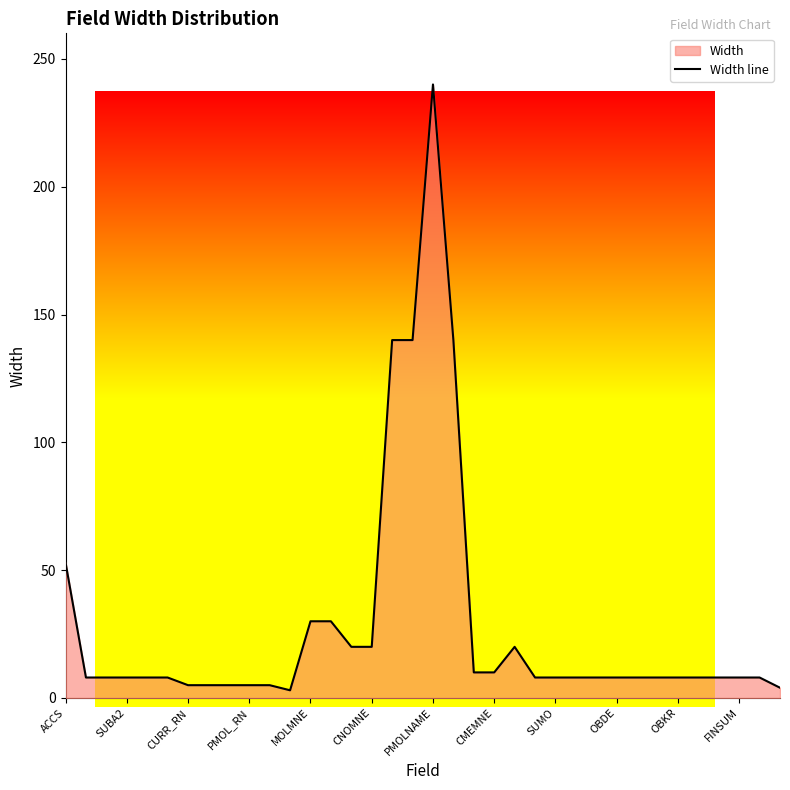

At which label does the data first exceed 8?

ACCS